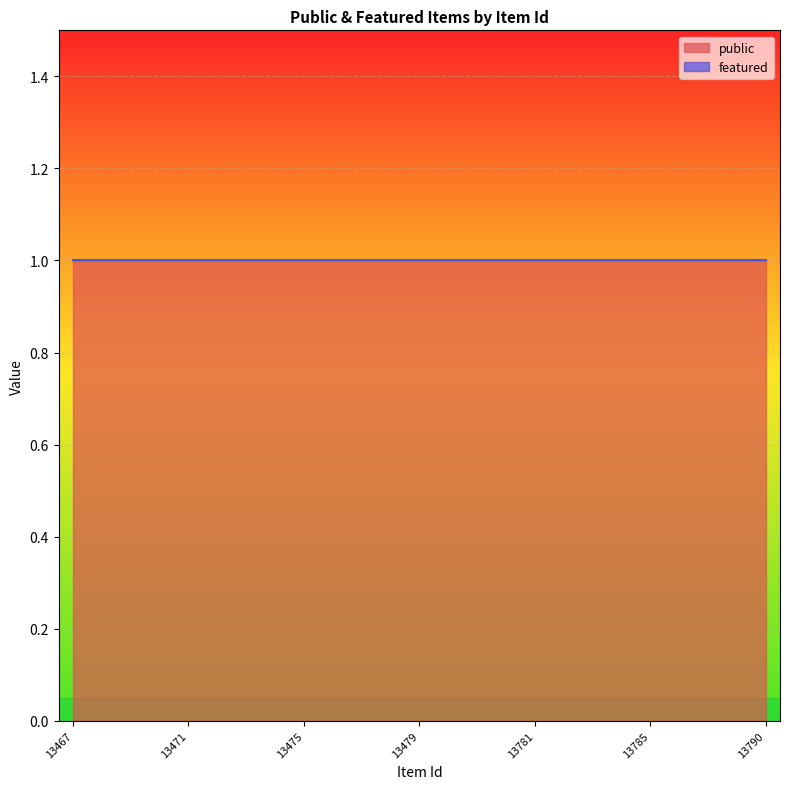

List the labels in order of featured value, smallest first.

13467, 13468, 13469, 13470, 13471, 13472, 13473, 13474, 13475, 13476, 13477, 13478, 13479, 13480, 13481, 13780, 13781, 13782, 13783, 13784, 13785, 13786, 13787, 13788, 13790